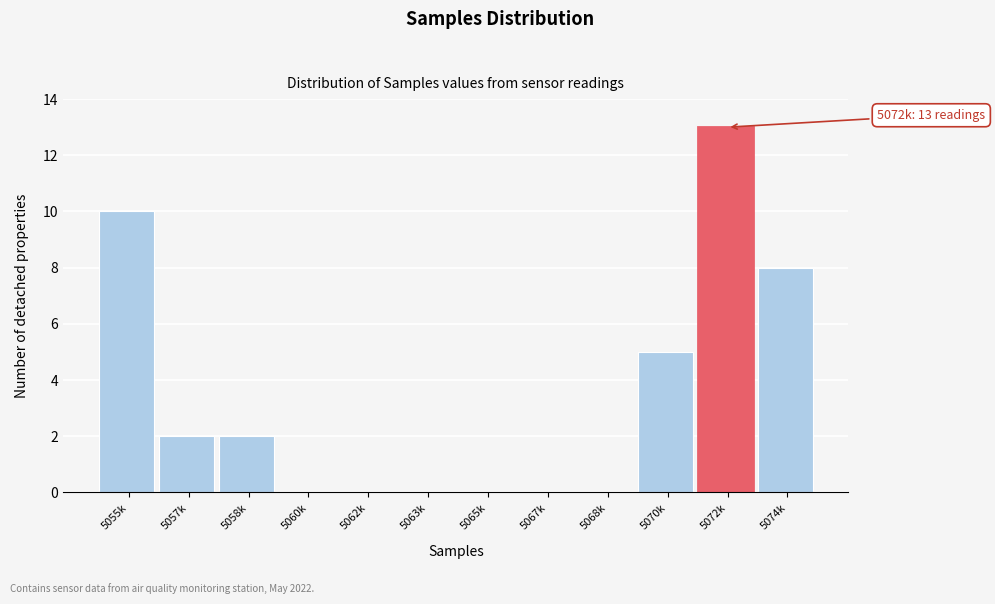

Reading left to right, list all the values displayed in this chart.

5055k=10	5057k=2	5058k=2	5060k=0	5062k=0	5063k=0	5065k=0	5067k=0	5068k=0	5070k=5	5072k=13	5074k=8